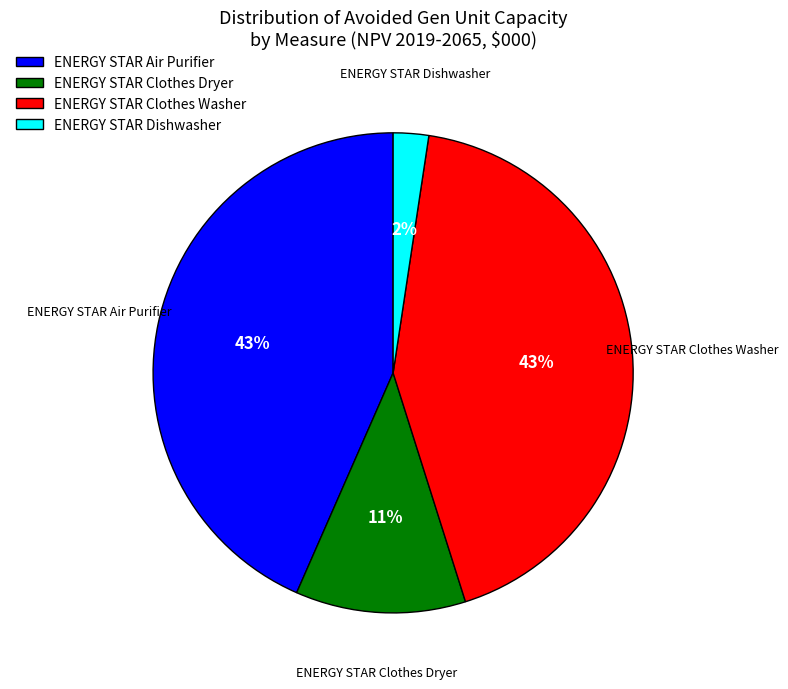

To the nearest percent, what is the average slice percentage?

25%